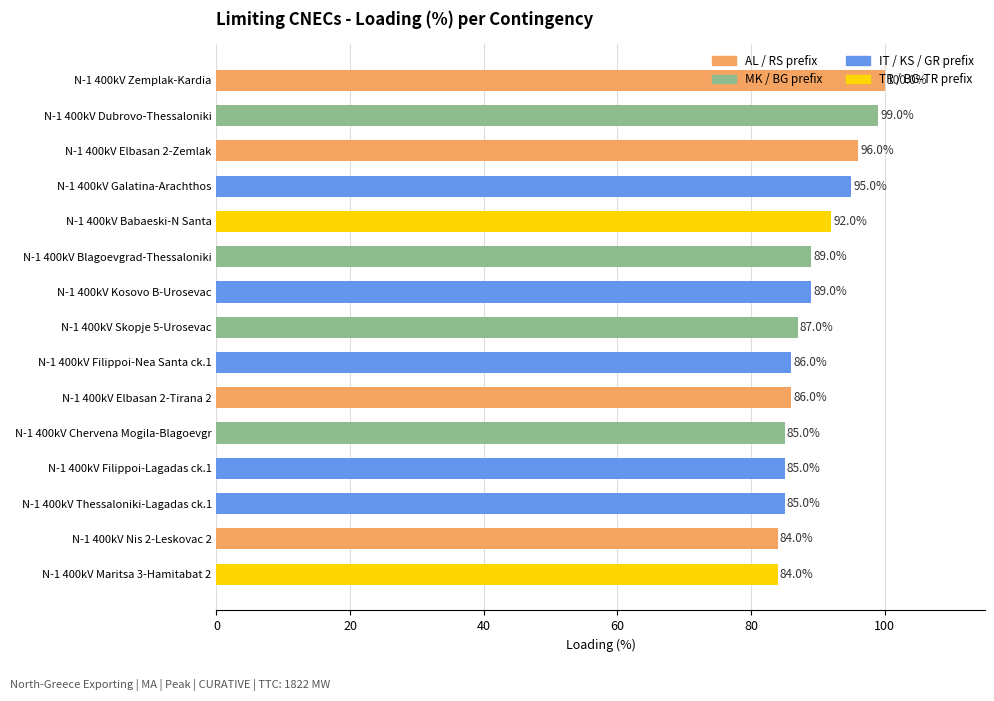

At which label is the value closest to 92?

N-1 400kV Babaeski-N Santa